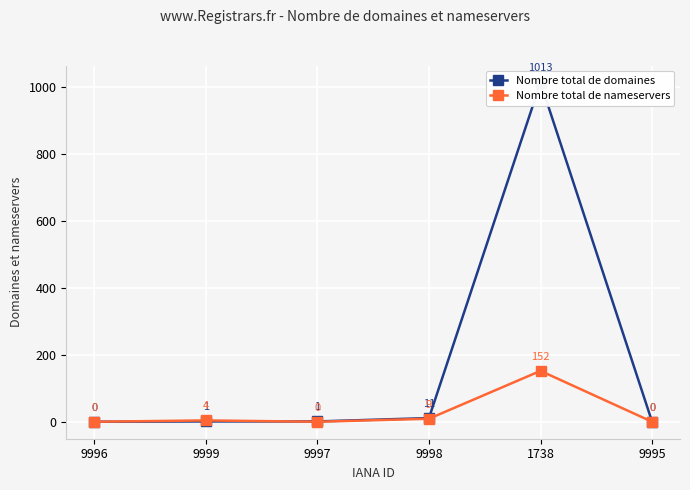

Which category has the highest value in the Nombre total de nameservers series?

1738